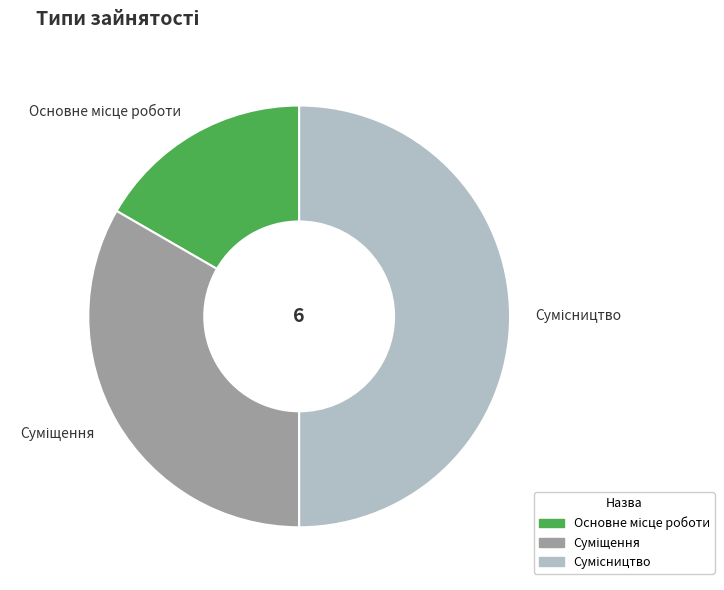

Count the number of slices in the pie.

3